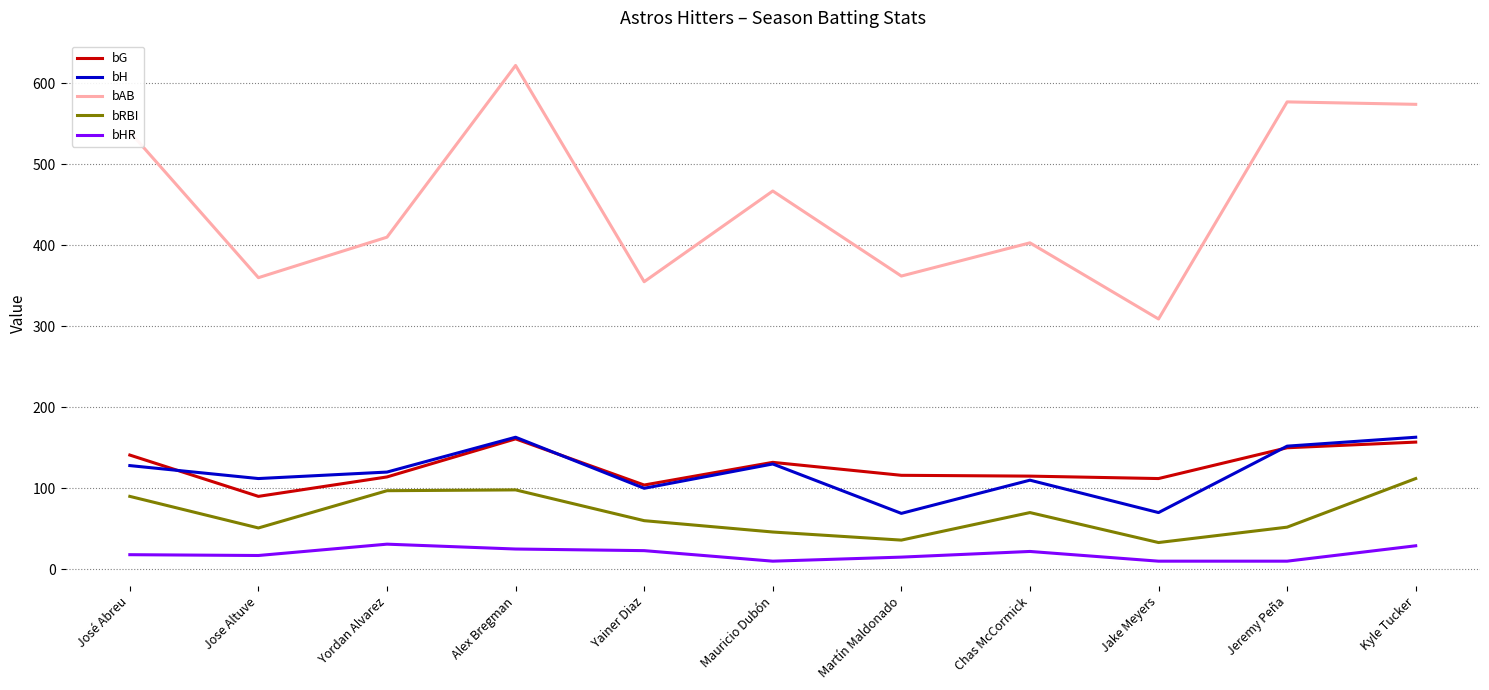

What are all the series names shown in the legend?

bG, bH, bAB, bRBI, bHR